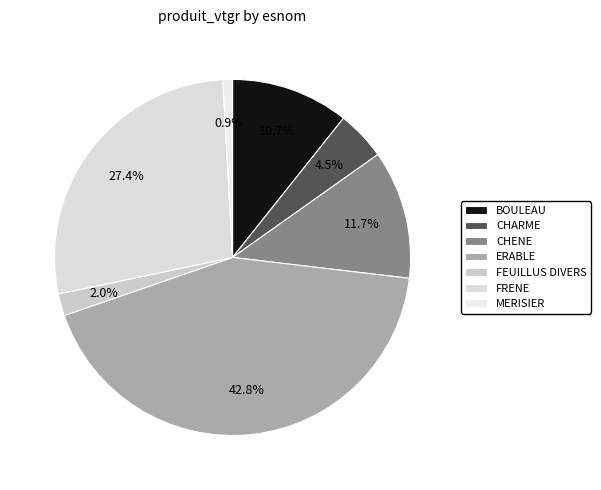

How many slices are in this pie chart?

7